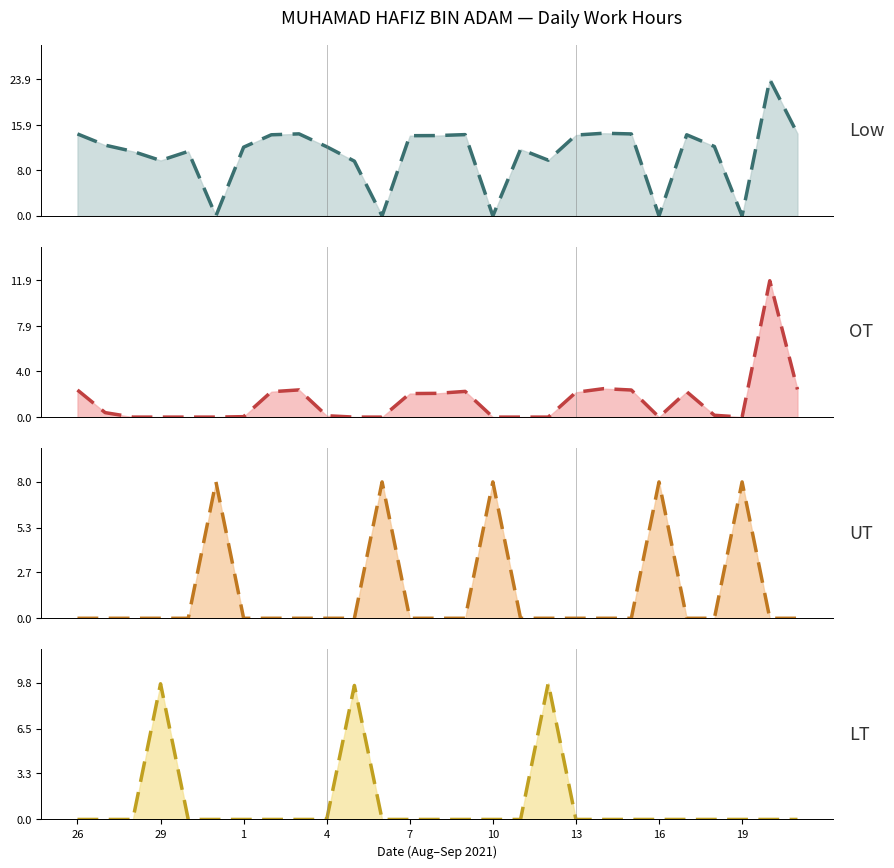

At how many categories does at least one series exceed 3?

27